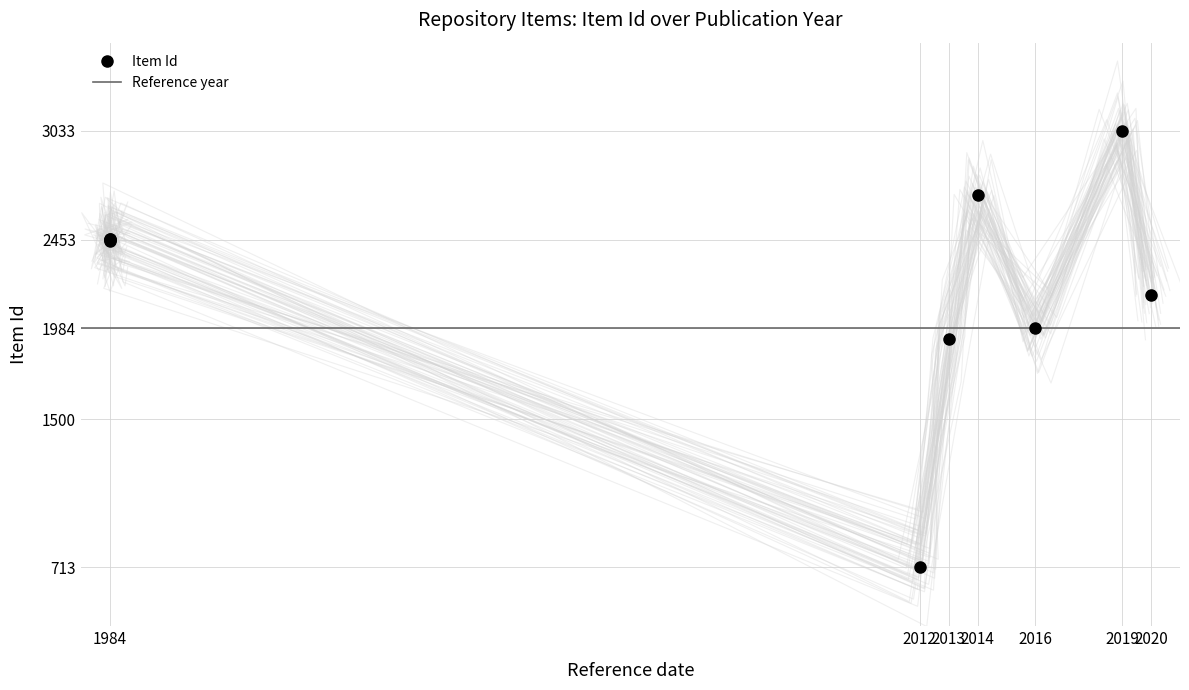

List the series in order of their peak value, lowest first.

Year, Item Id